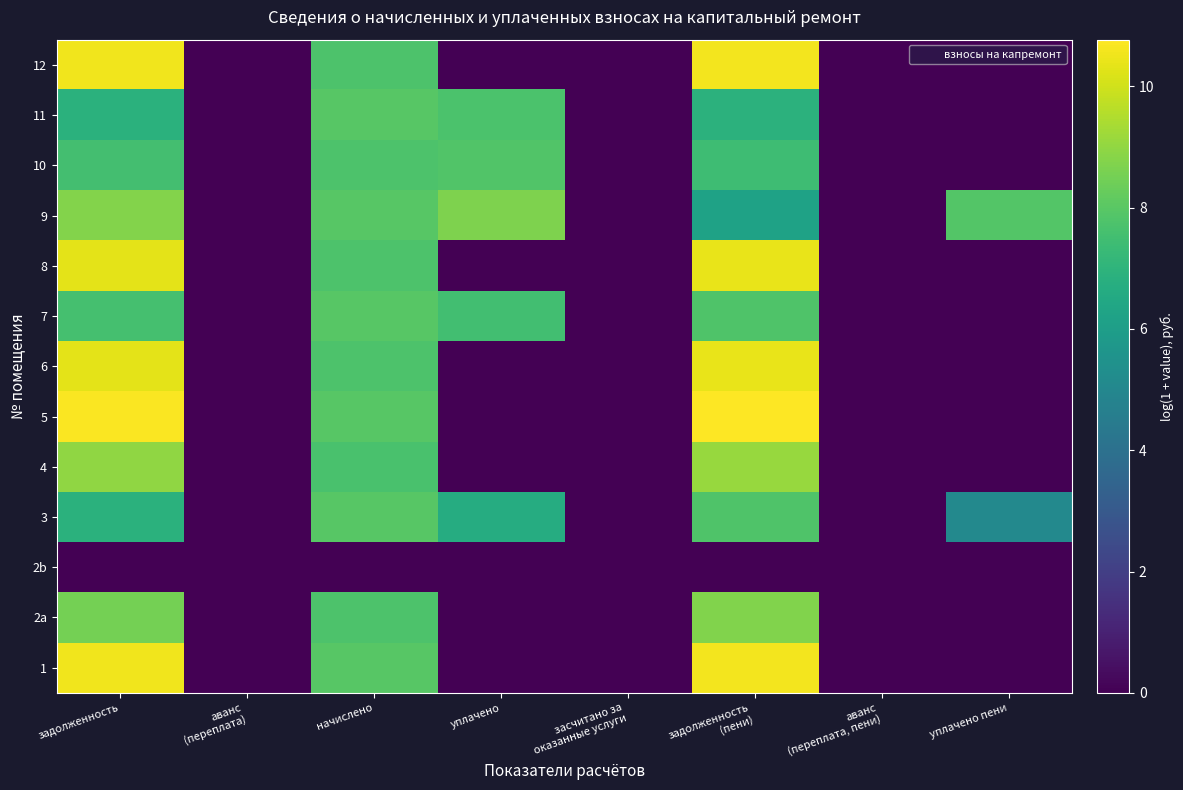

Between аванс (переплата) and уплачено пени, which series saw the biggest shift?

9